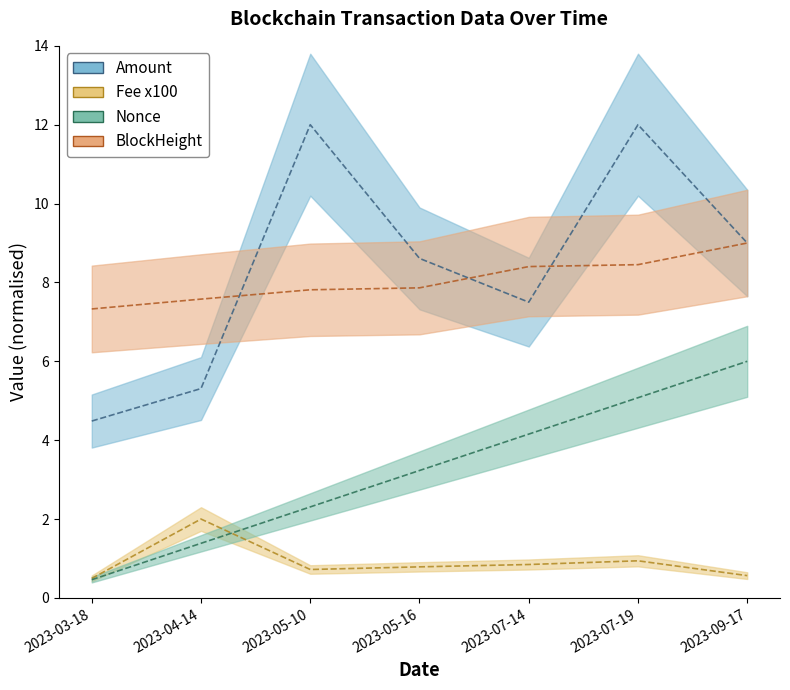

What is the average value of the Nonce series?

3.2